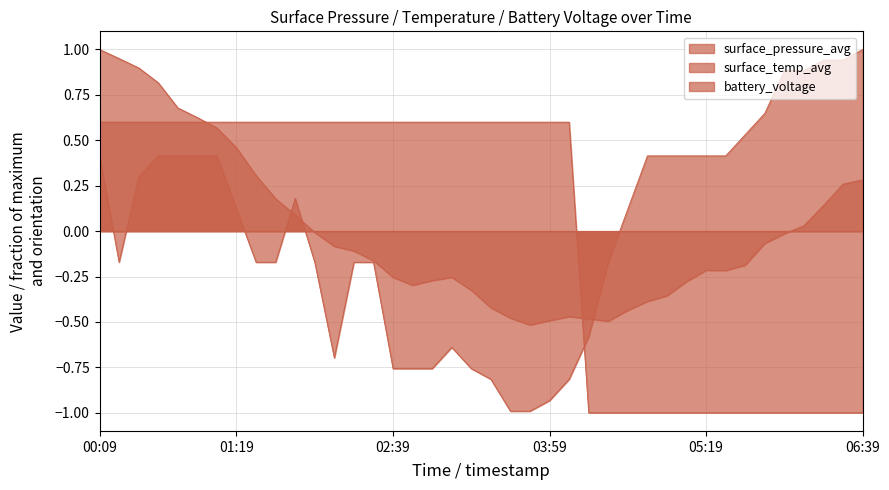

Where do surface_pressure_avg and battery_voltage first cross each other?

00:59 and 01:09